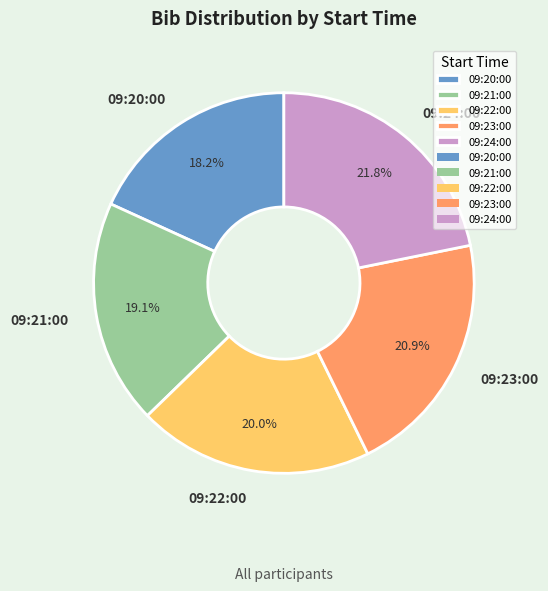

To the nearest percent, what portion does 09:21:00 represent?

19%